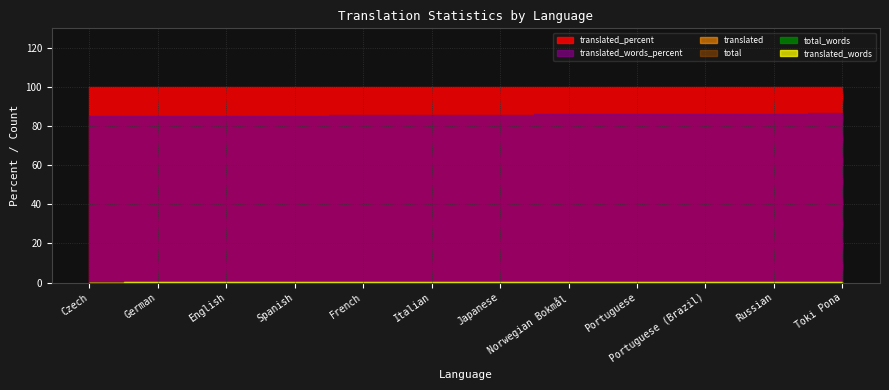

Where is translated_percent nearest to the value 100?

Czech